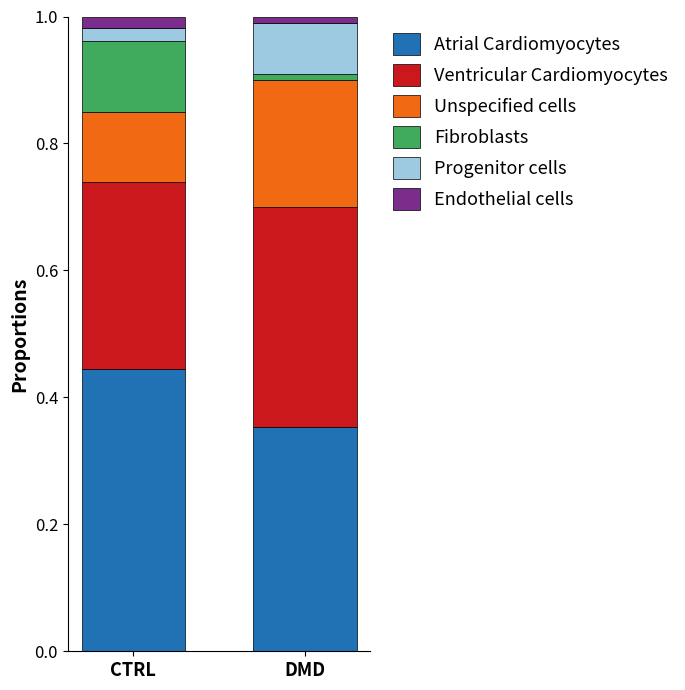

What are all the series names shown in the legend?

Atrial Cardiomyocytes, Ventricular Cardiomyocytes, Unspecified cells, Fibroblasts, Progenitor cells, Endothelial cells